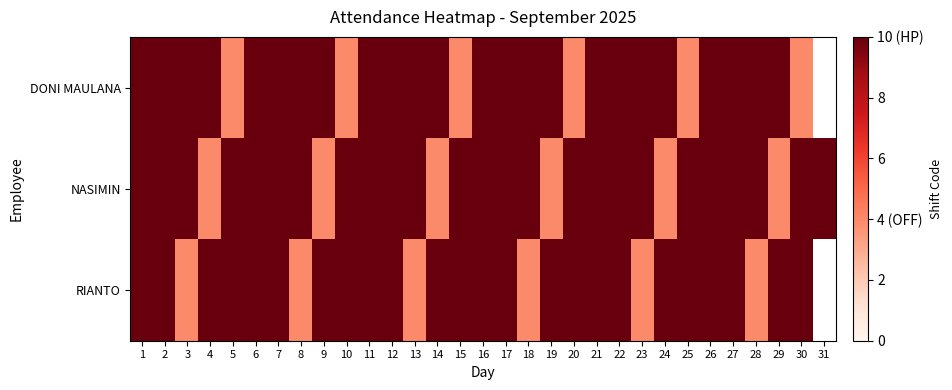

The RIANTO series shows 16.6 at 21. True or false?

False